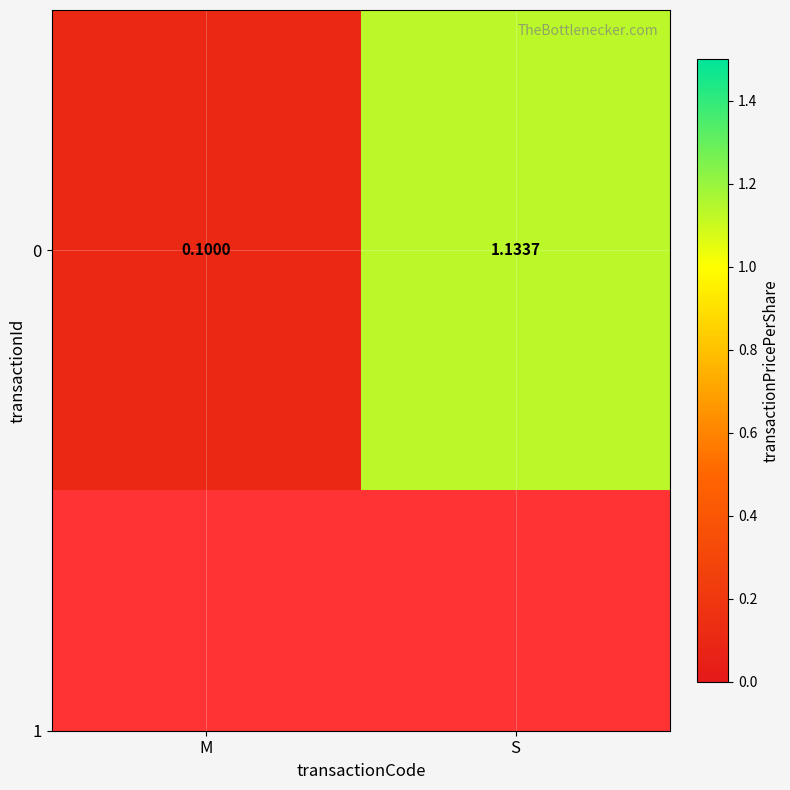

What is the average value?

0.6